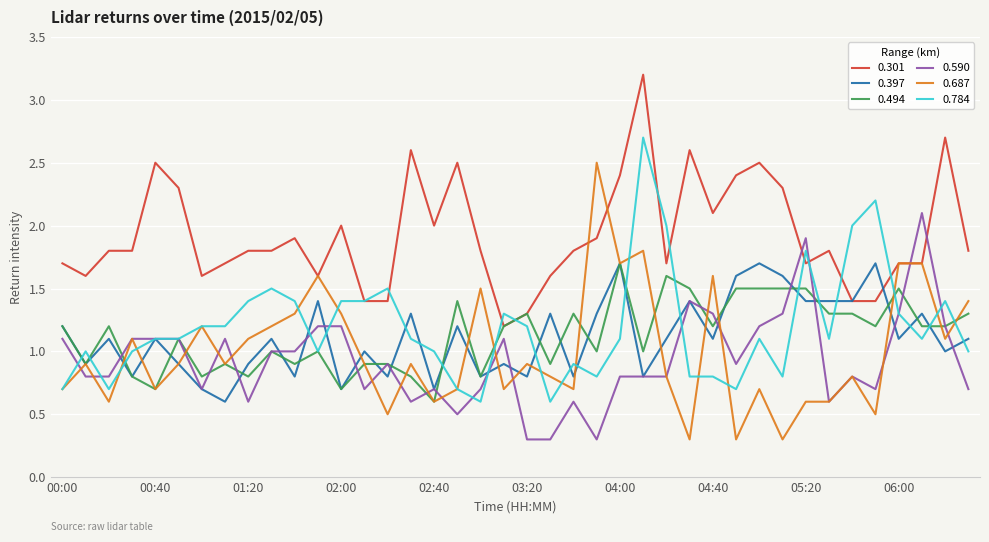

Reading left to right, transcribe all the data shown in this chart.

0.301: 1.7	1.6	1.8	1.8	2.5	2.3	1.6	1.7	1.8	1.8	1.9	1.6	2.0	1.4	1.4	2.6	2.0	2.5	1.8	1.2	1.3	1.6	1.8	1.9	2.4	3.2	1.7	2.6	2.1	2.4	2.5	2.3	1.7	1.8	1.4	1.4	1.7	1.7	2.7	1.8
0.397: 1.2	0.9	1.1	0.8	1.1	0.9	0.7	0.6	0.9	1.1	0.8	1.4	0.7	1.0	0.8	1.3	0.7	1.2	0.8	0.9	0.8	1.3	0.8	1.3	1.7	0.8	1.1	1.4	1.1	1.6	1.7	1.6	1.4	1.4	1.4	1.7	1.1	1.3	1.0	1.1
0.494: 1.2	0.9	1.2	0.8	0.7	1.1	0.8	0.9	0.8	1.0	0.9	1.0	0.7	0.9	0.9	0.8	0.6	1.4	0.8	1.2	1.3	0.9	1.3	1.0	1.7	1.0	1.6	1.5	1.2	1.5	1.5	1.5	1.5	1.3	1.3	1.2	1.5	1.2	1.2	1.3
0.590: 1.1	0.8	0.8	1.1	1.1	1.1	0.7	1.1	0.6	1.0	1.0	1.2	1.2	0.7	0.9	0.6	0.7	0.5	0.7	1.1	0.3	0.3	0.6	0.3	0.8	0.8	0.8	1.4	1.3	0.9	1.2	1.3	1.9	0.6	0.8	0.7	1.3	2.1	1.2	0.7
0.687: 0.7	0.9	0.6	1.1	0.7	0.9	1.2	0.9	1.1	1.2	1.3	1.6	1.3	0.9	0.5	0.9	0.6	0.7	1.5	0.7	0.9	0.8	0.7	2.5	1.7	1.8	0.8	0.3	1.6	0.3	0.7	0.3	0.6	0.6	0.8	0.5	1.7	1.7	1.1	1.4
0.784: 0.7	1.0	0.7	1.0	1.1	1.1	1.2	1.2	1.4	1.5	1.4	1.0	1.4	1.4	1.5	1.1	1.0	0.7	0.6	1.3	1.2	0.6	0.9	0.8	1.1	2.7	2.0	0.8	0.8	0.7	1.1	0.8	1.8	1.1	2.0	2.2	1.3	1.1	1.4	1.0